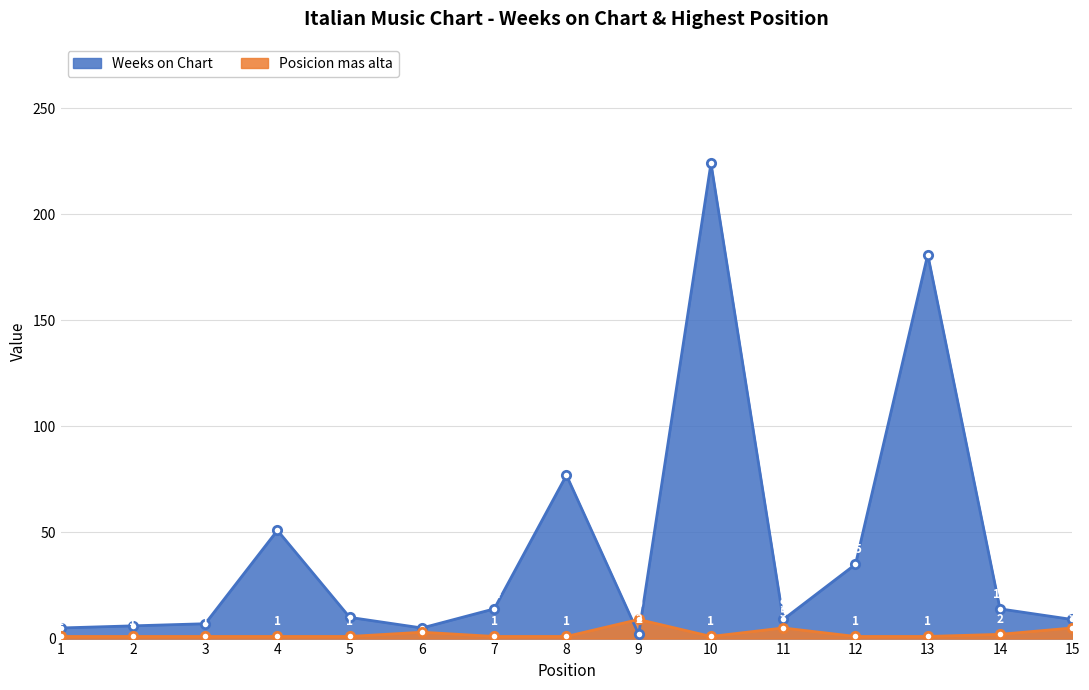

Between 4 and 11, which series saw the biggest shift?

Weeks on Chart